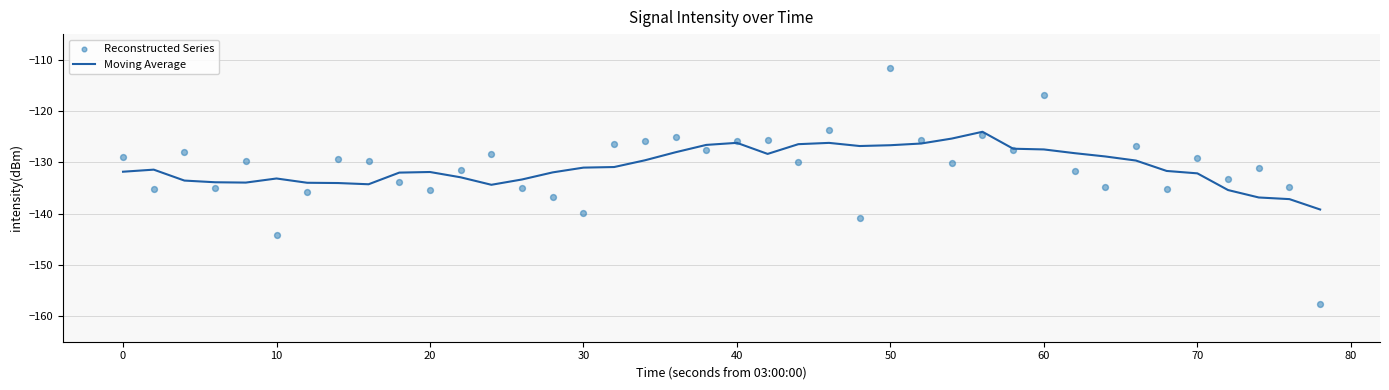

At which category is the sum across all series the highest?

50